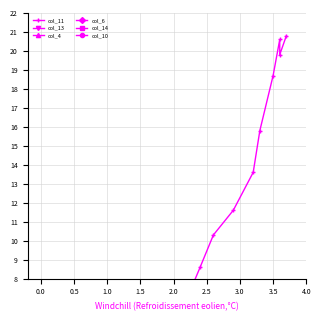

Is it true that col_14 equals -0.7 at 1.5?

False